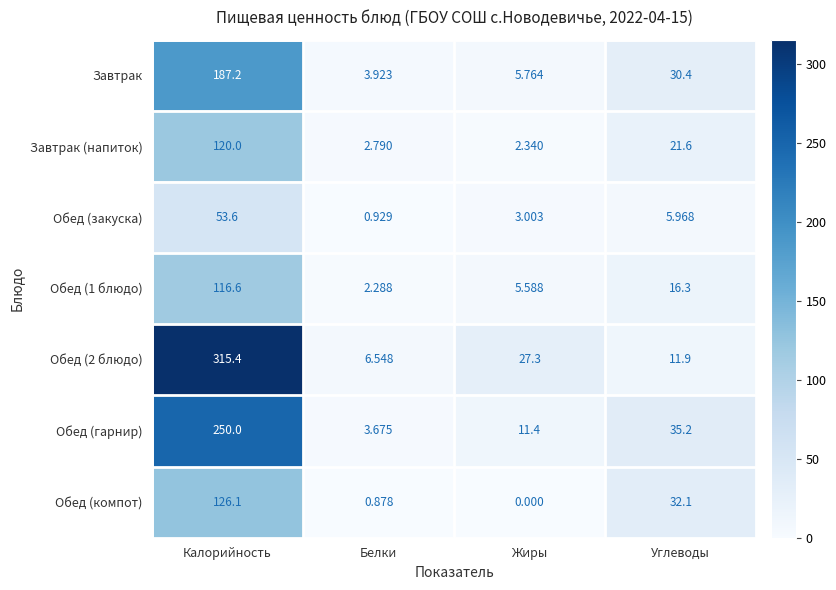

Which series has the widest spread of values?

Обед (2 блюдо)